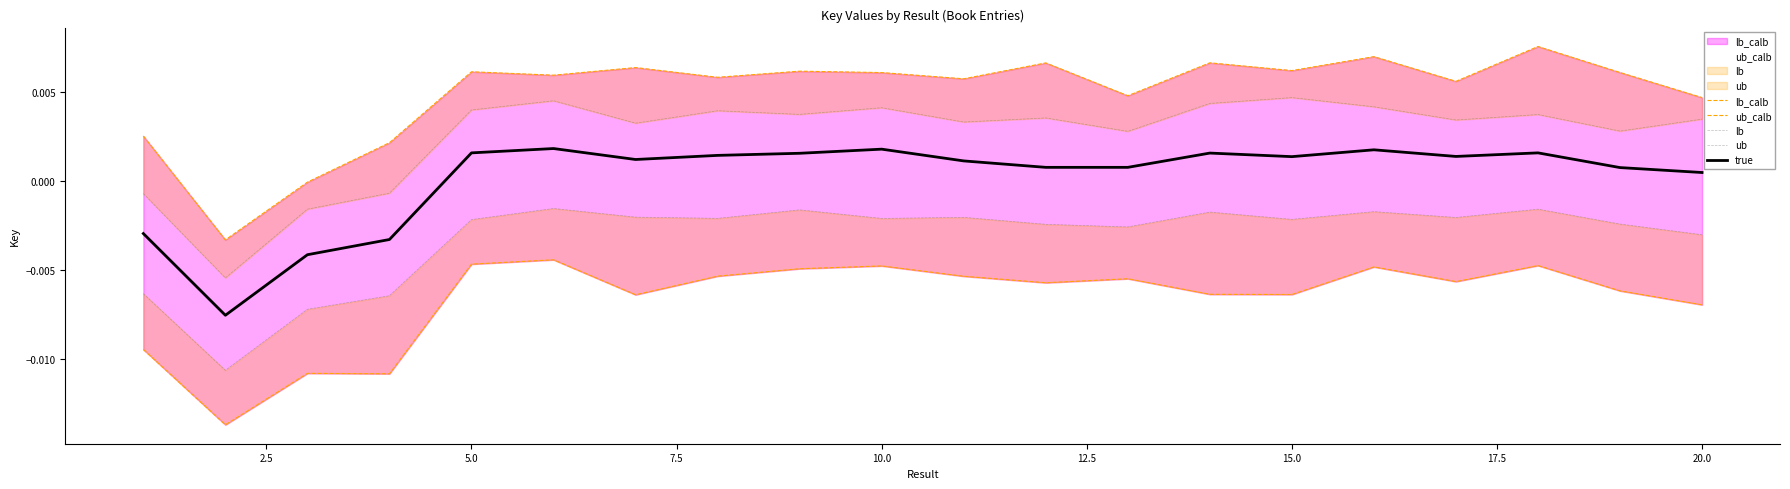

How many categories are shown in the chart?

20